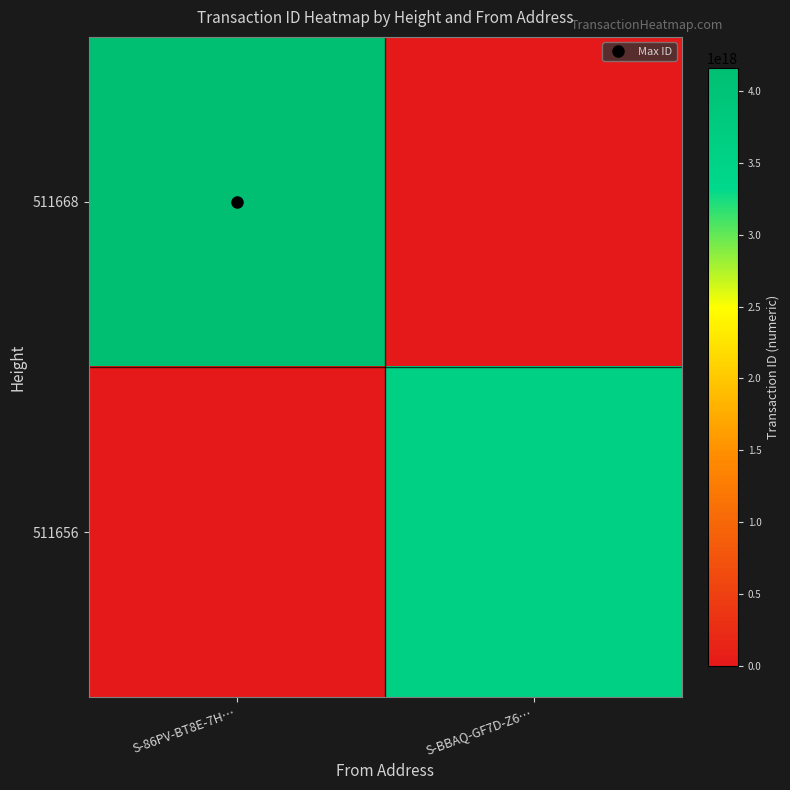

Rank the series at S-86PV-BT8E-7H… from highest to lowest value.

511668, 511656